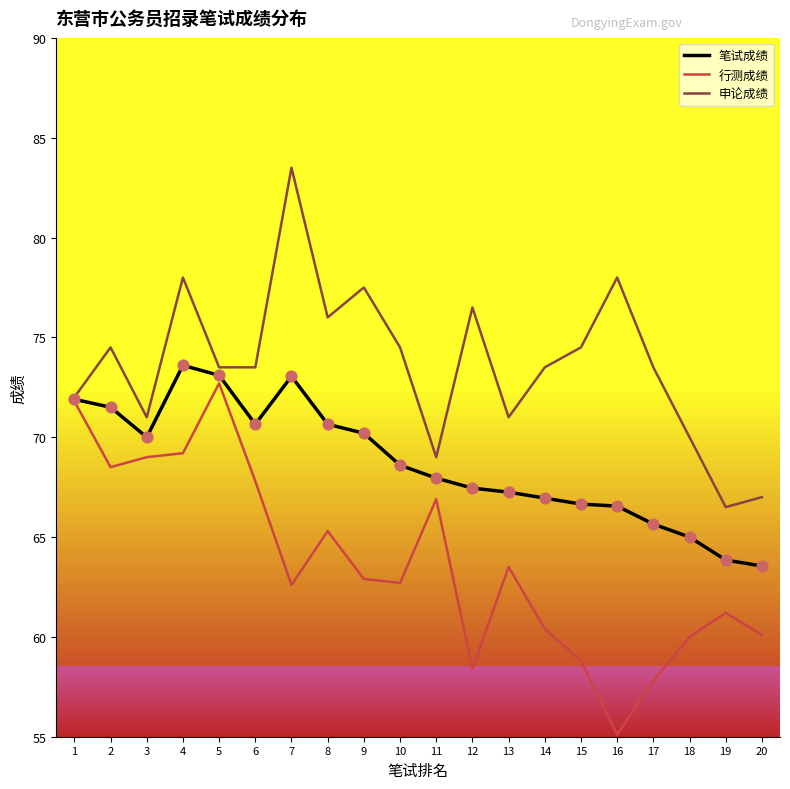

Which series has the largest total across all categories?

申论成绩